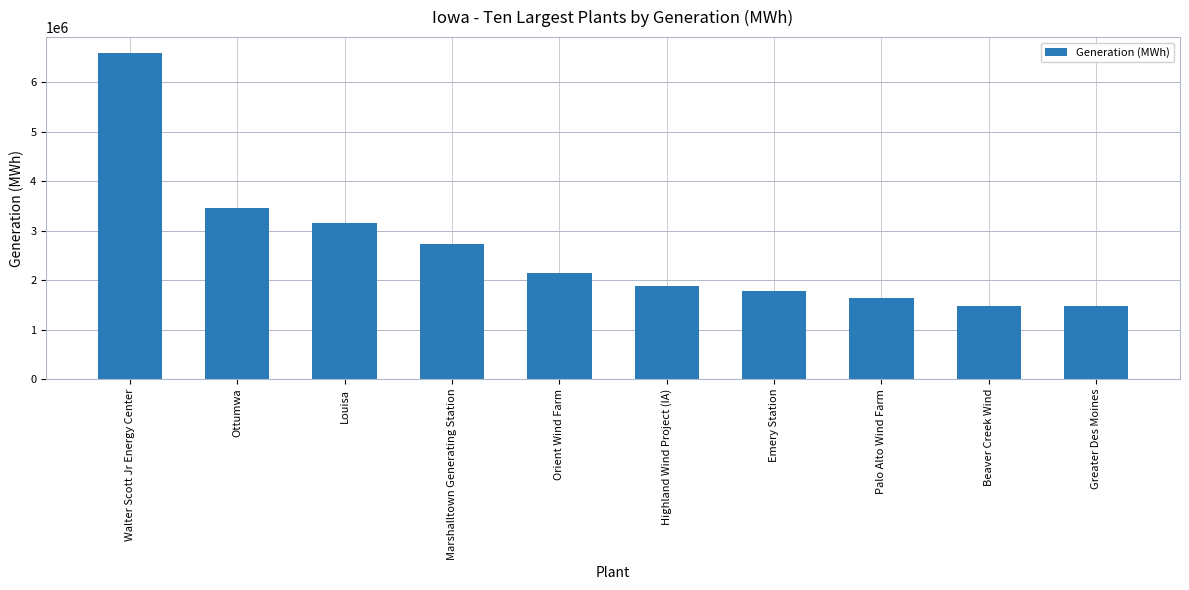

At which category does the chart reach its peak across all series?

Walter Scott Jr Energy Center